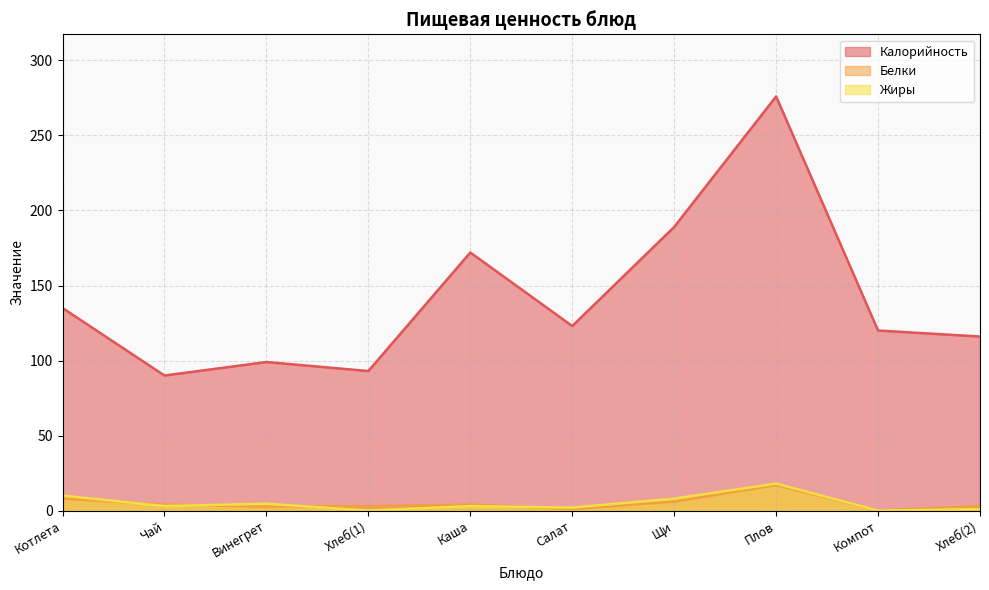

Reading right to left, extract all data points from this chart.

Калорийность: 116.0	120.0	276.0	189.0	123.0	172.0	93.0	99.0	90.0	135.0
Белки: 3.0	0.0	17.0	6.0	1.0	4.0	3.0	2.6	4.0	8.0
Жиры: 1.0	0.0	18.0	8.0	2.0	3.0	0.0	4.6	3.0	10.0